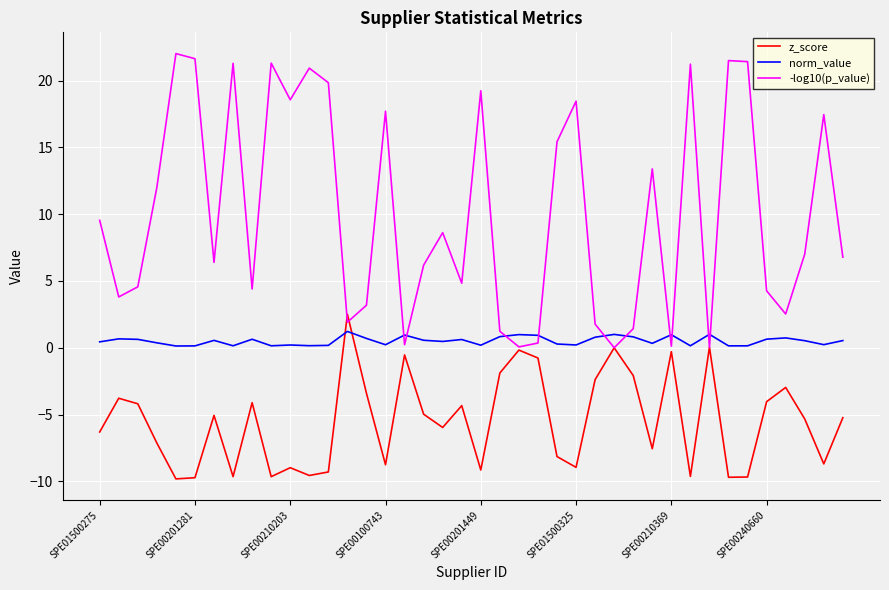

List the series in order of their peak value, lowest first.

norm_value, z_score, -log10(p_value)